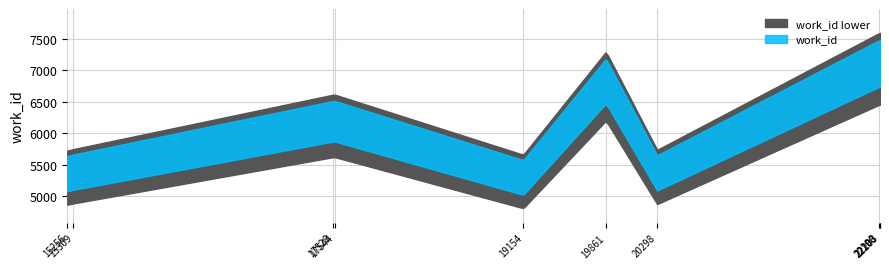

At which category does the chart reach its minimum across all series?

19154